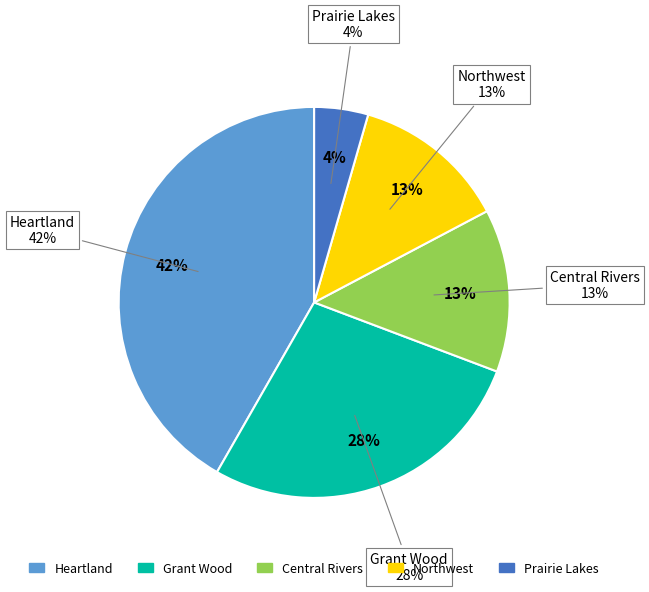

To the nearest percent, what percentage of the pie is Central Rivers?

13%